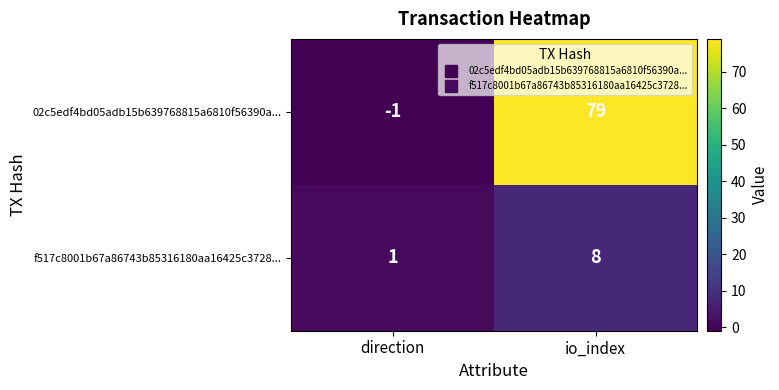

What is the difference between the maximum and minimum values in the 02c5edf4bd05adb15b639768815a6810f56390a... series?

80